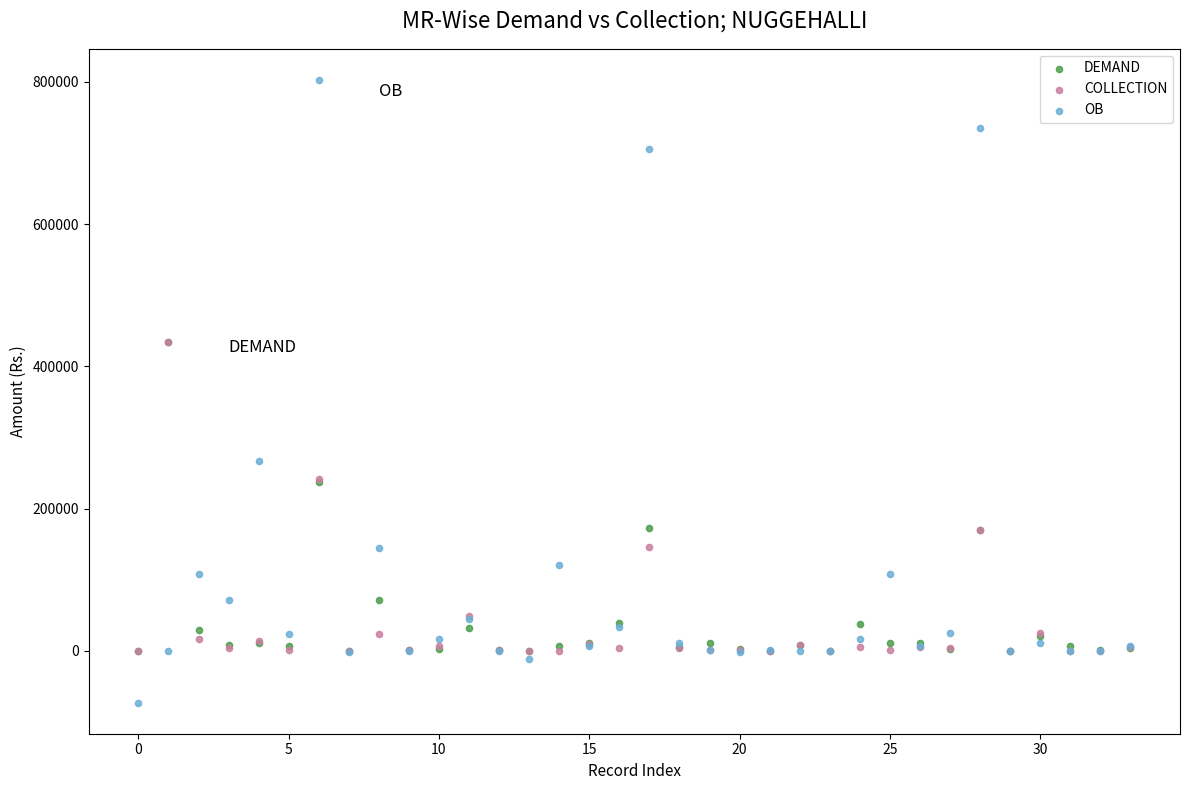

What are all the series names shown in the legend?

DEMAND, COLLECTION, OB